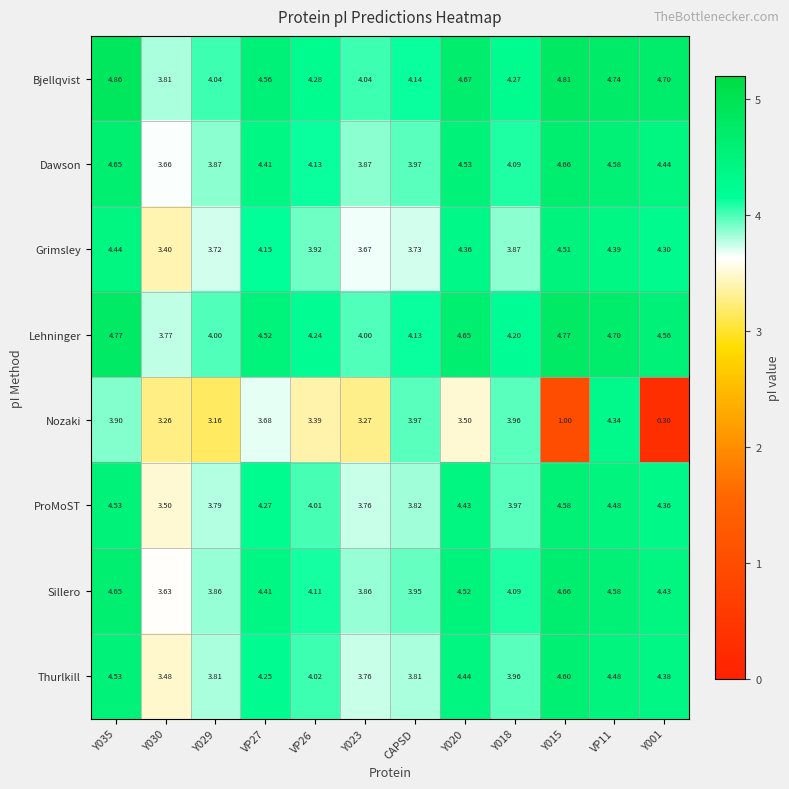

Which label corresponds to the smallest value in the chart?

Y001